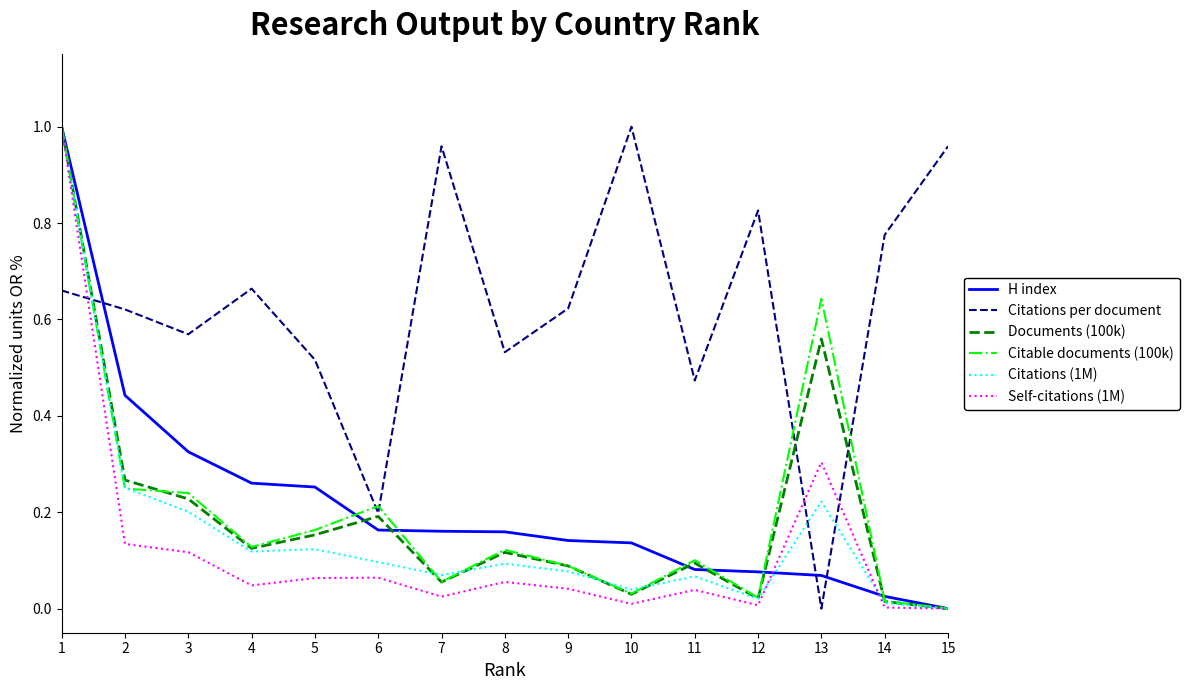

What are all the series names shown in the legend?

H index, Citations per document, Documents (100k), Citable documents (100k), Citations (1M), Self-citations (1M)